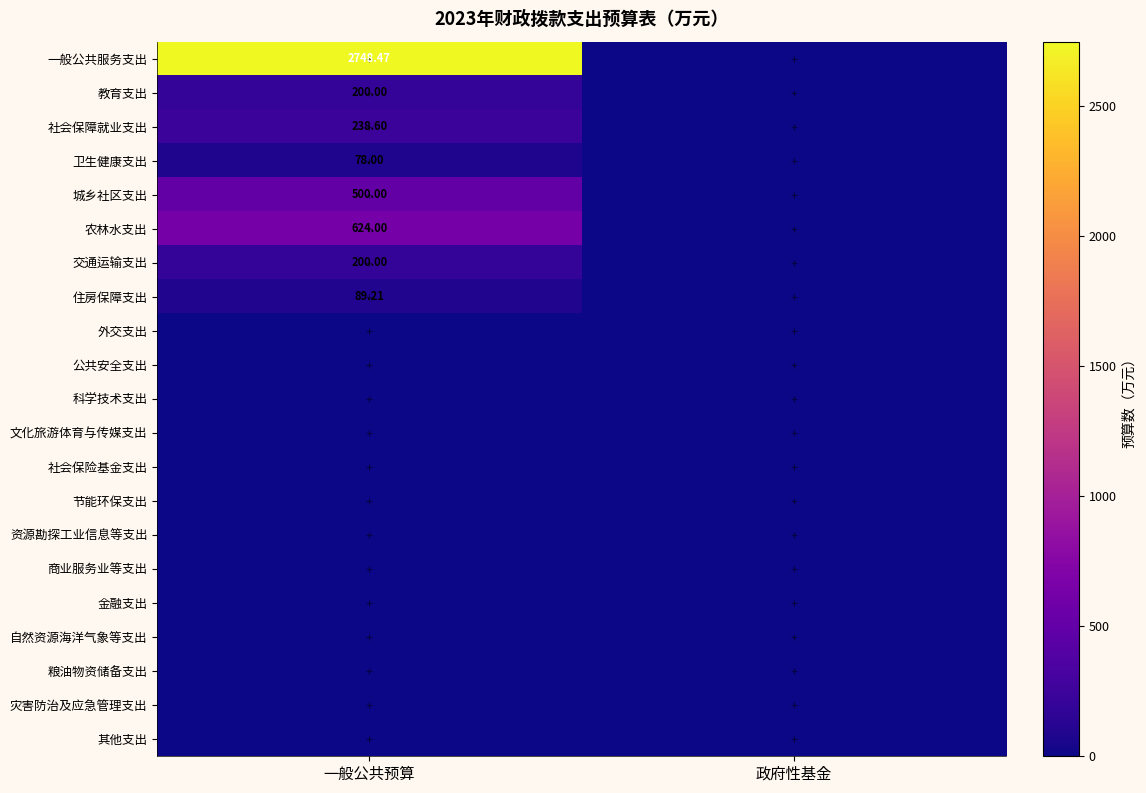

Where is 自然资源海洋气象等支出 nearest to the value 0?

一般公共预算